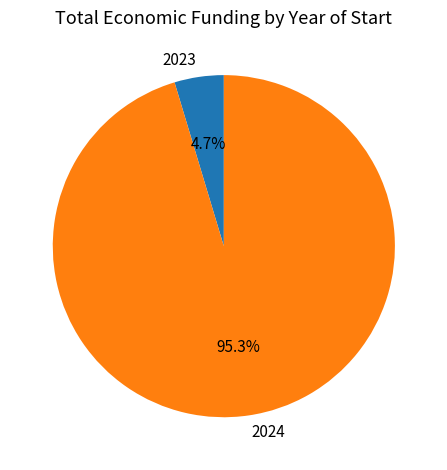

Which slice is the largest?

2024